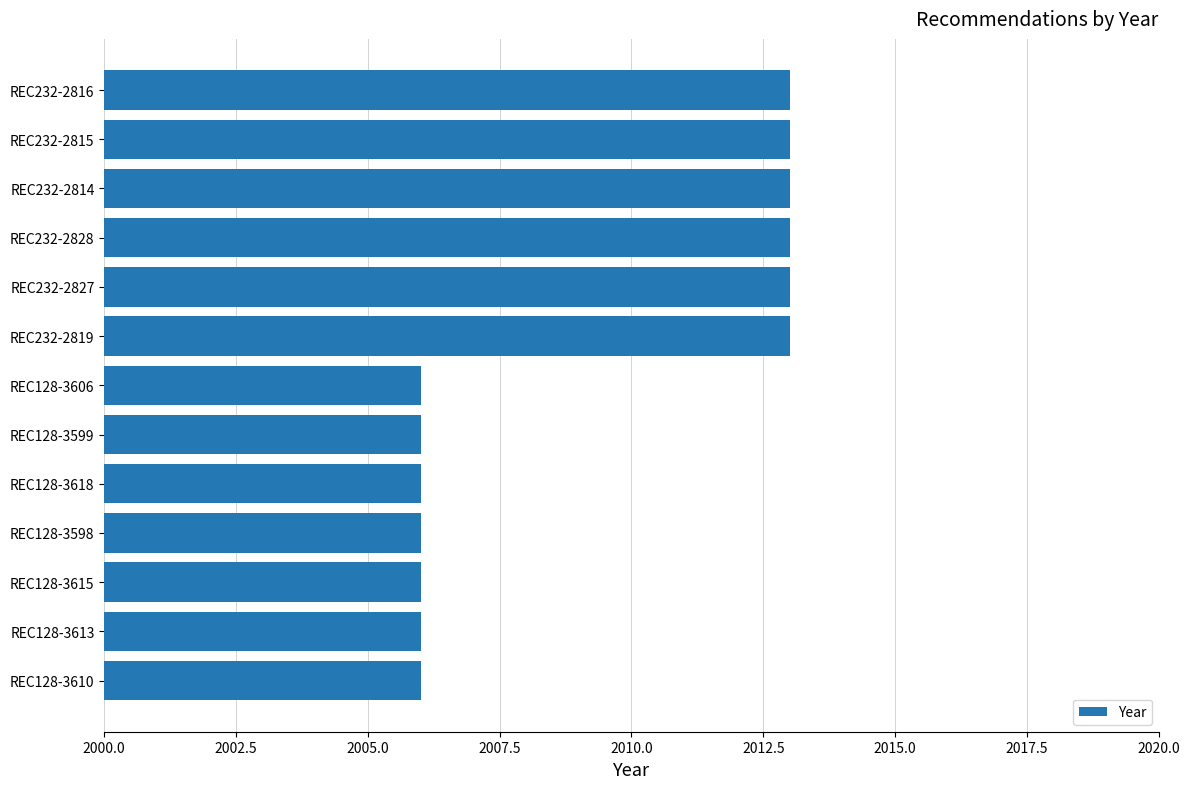

What is the value of the 12th bar from the top?

2006